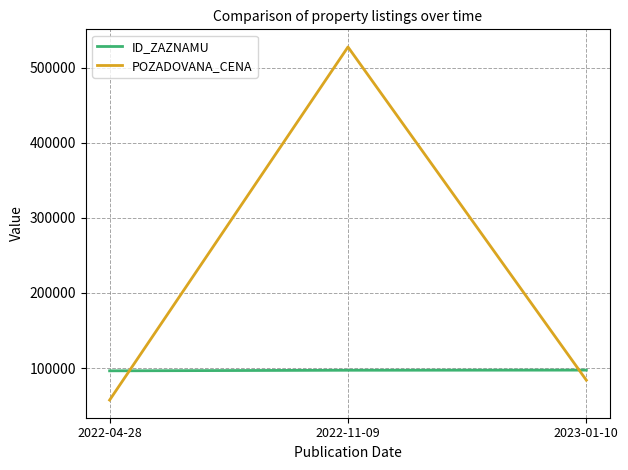

At which category is the sum across all series the highest?

2022-11-09